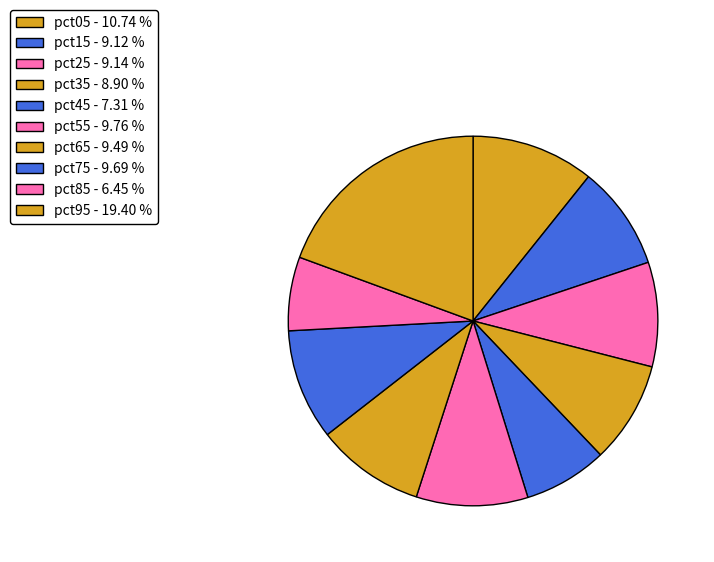

The pct95 slice represents 11% of the pie. True or false?

False